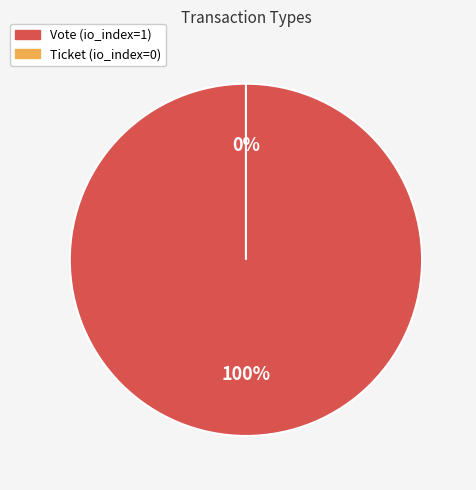

What percentage is the Vote slice, to the nearest percent?

100%